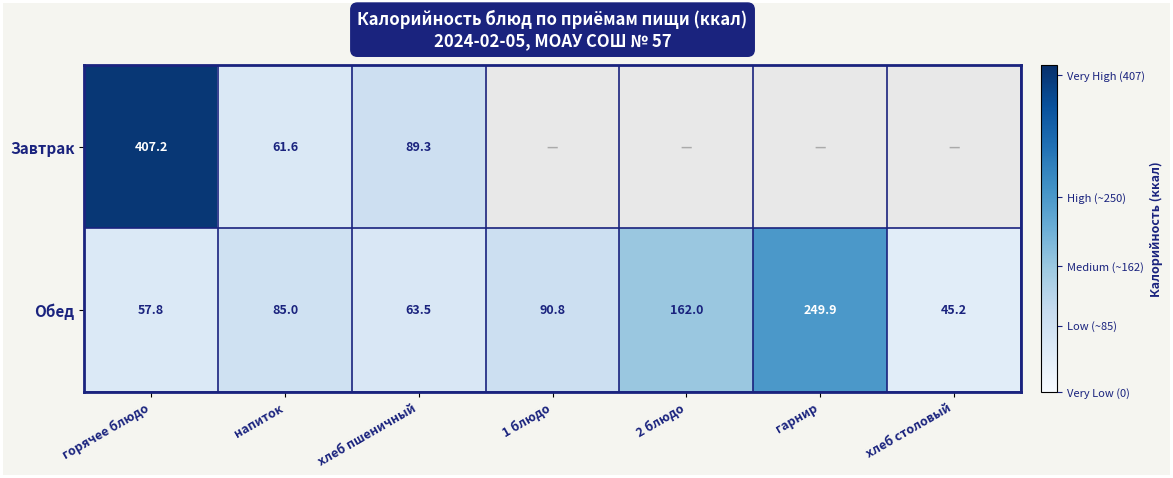

What is the approximate value of Обед at напиток?

85.0